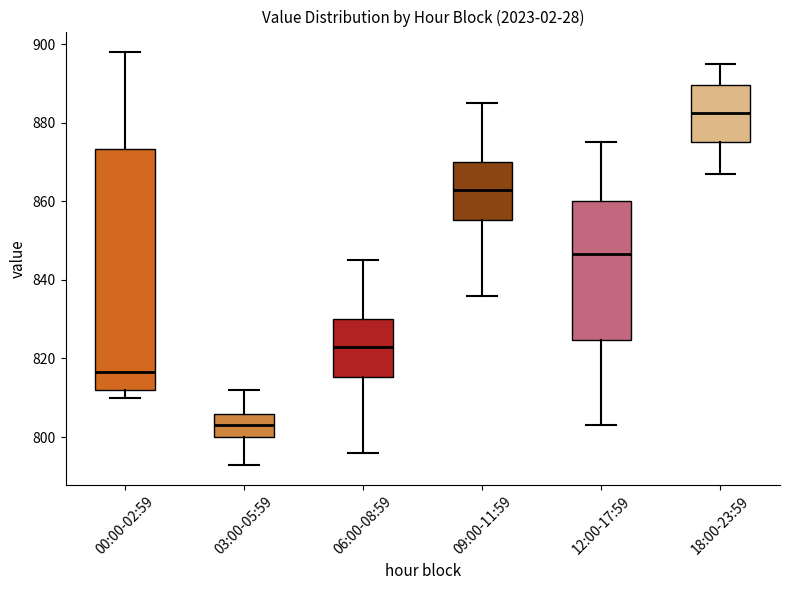

Comparing the boxes themselves (not the whiskers), which one is the tallest?

00:00-02:59